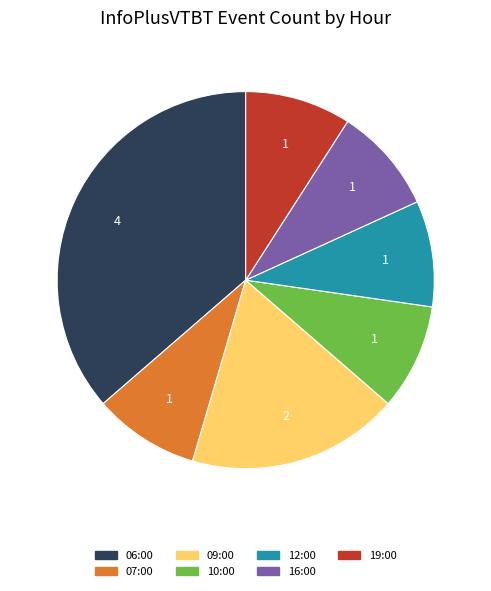

Count the number of slices in the pie.

7